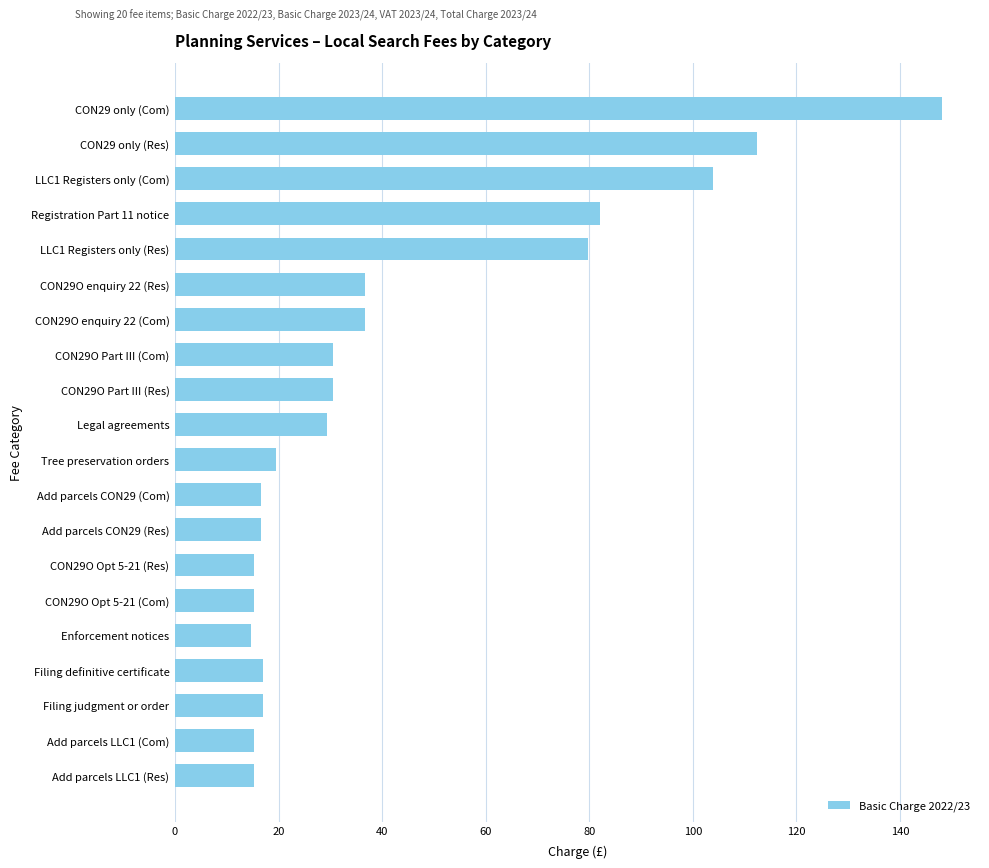

What is the value of the 18th bar from the top?

17.0